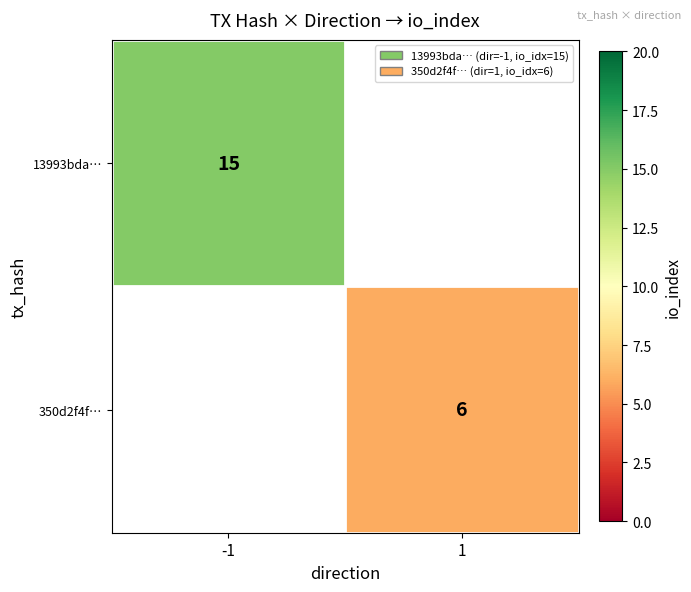

Which category has the highest value across all series?

-1